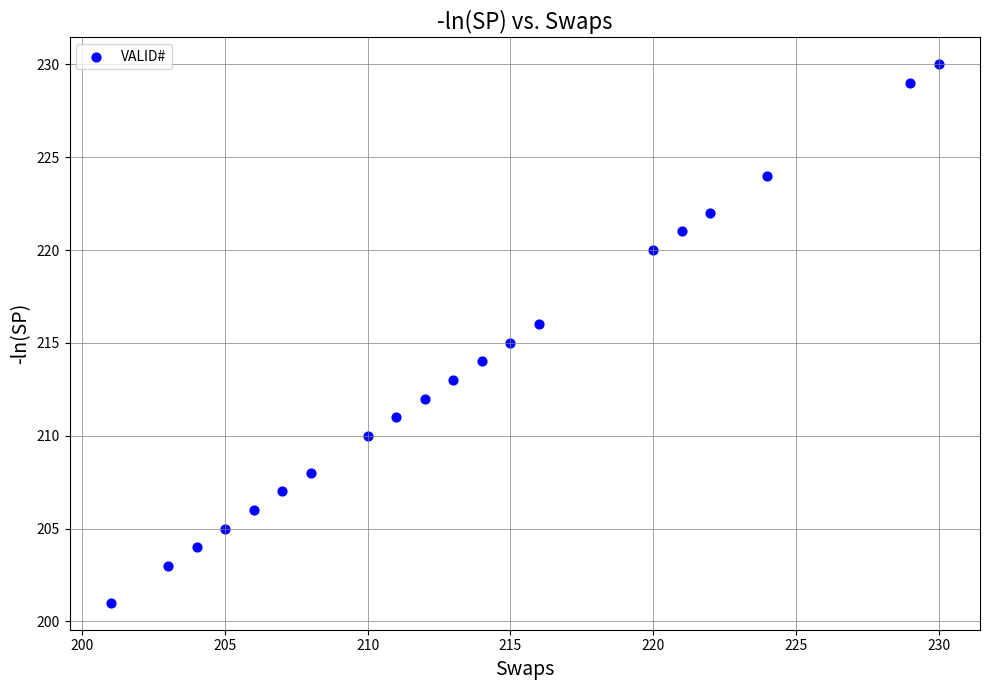

What is the range of Y values (max minus min)?

29